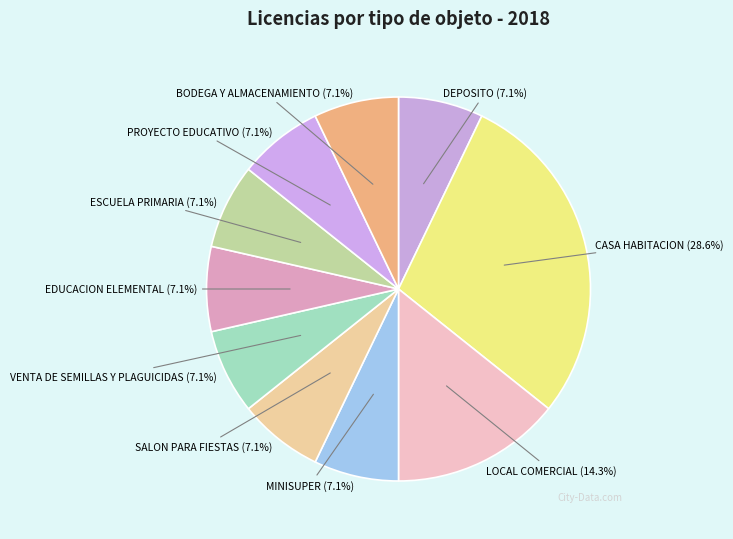

How many slices are in this pie chart?

10